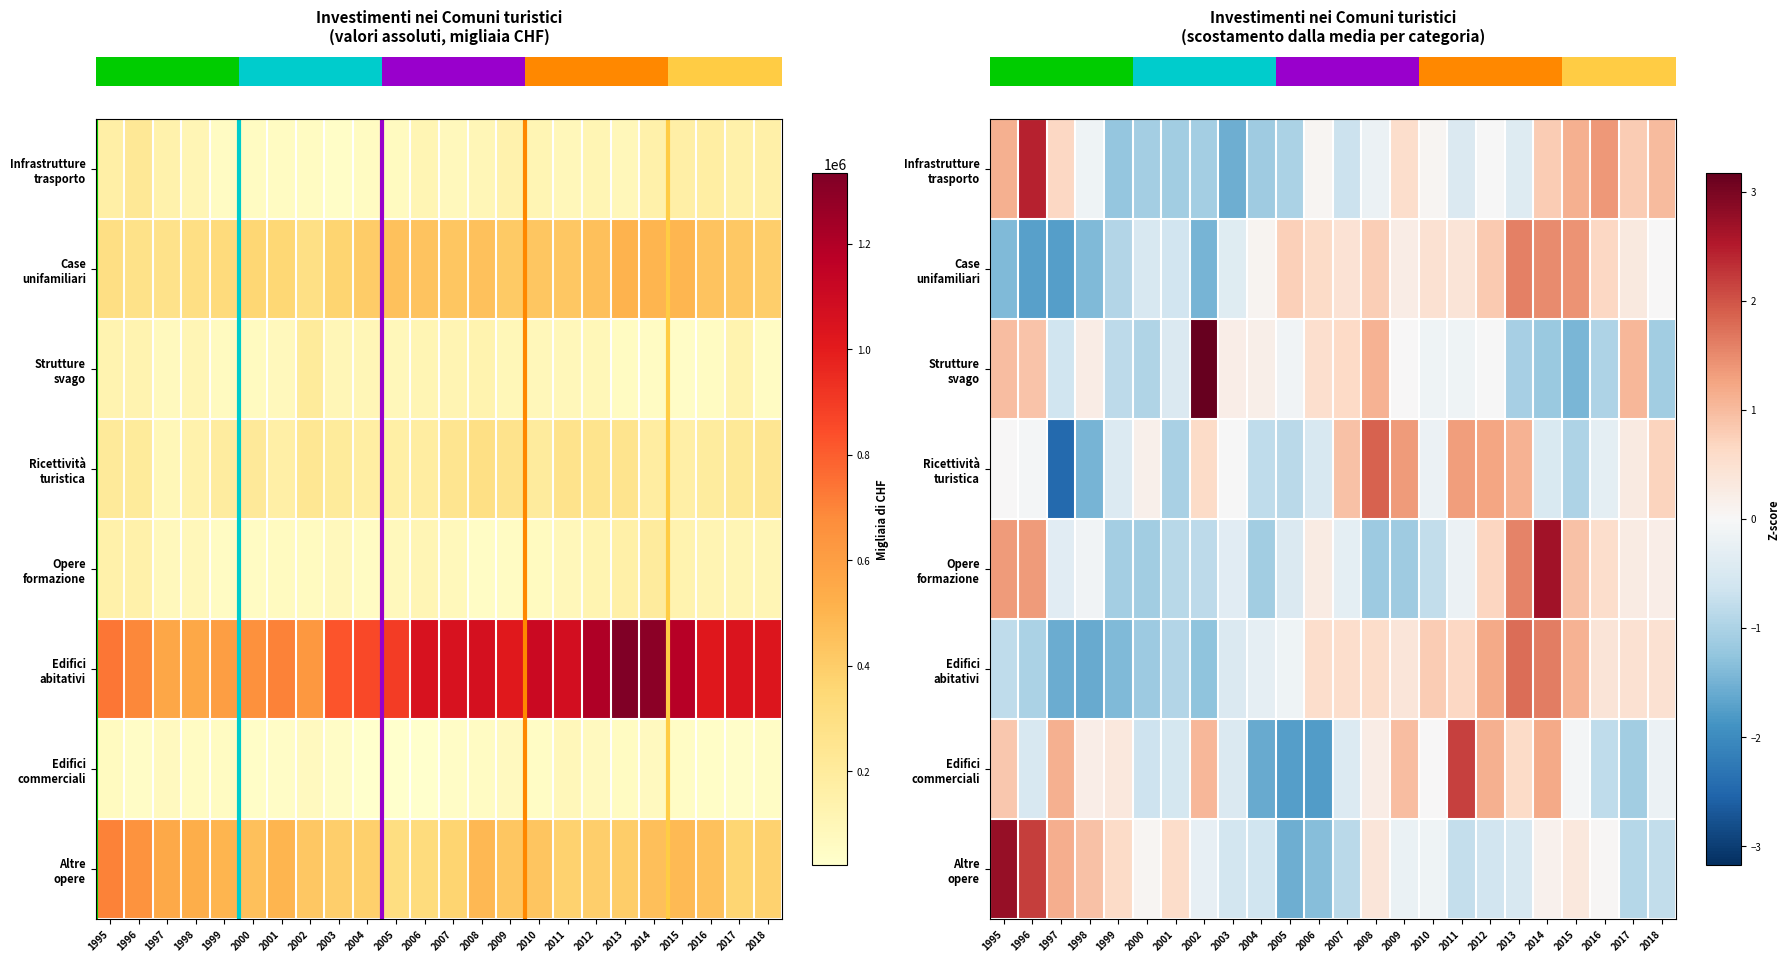

The value of row_4 at 1996 is 1.4. True or false?

True